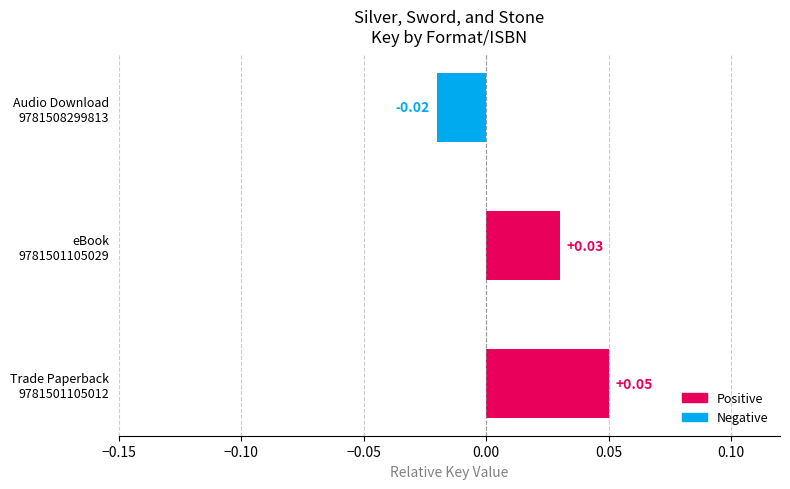

Rank the categories by value from highest to lowest.

Trade Paperback
9781501105012, eBook
9781501105029, Audio Download
9781508299813